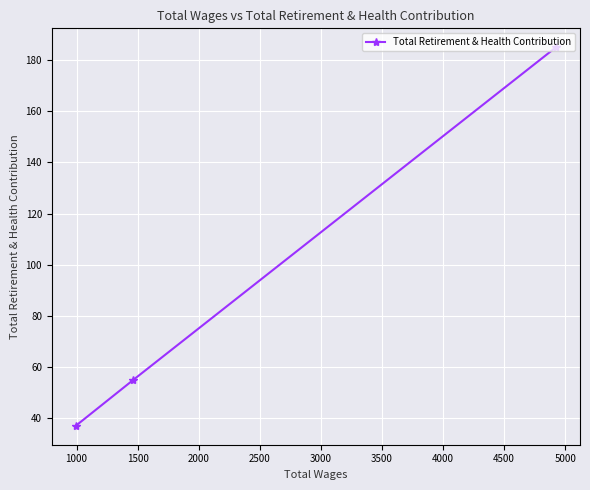

Count the values in the range 37 to 185.

3